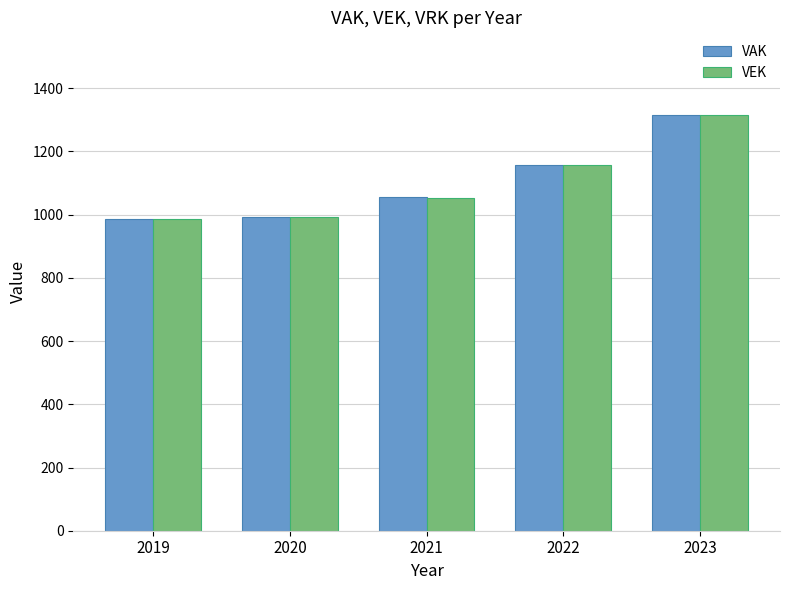

Is the value of VEK at 2019 greater than the value of VAK at 2023?

No